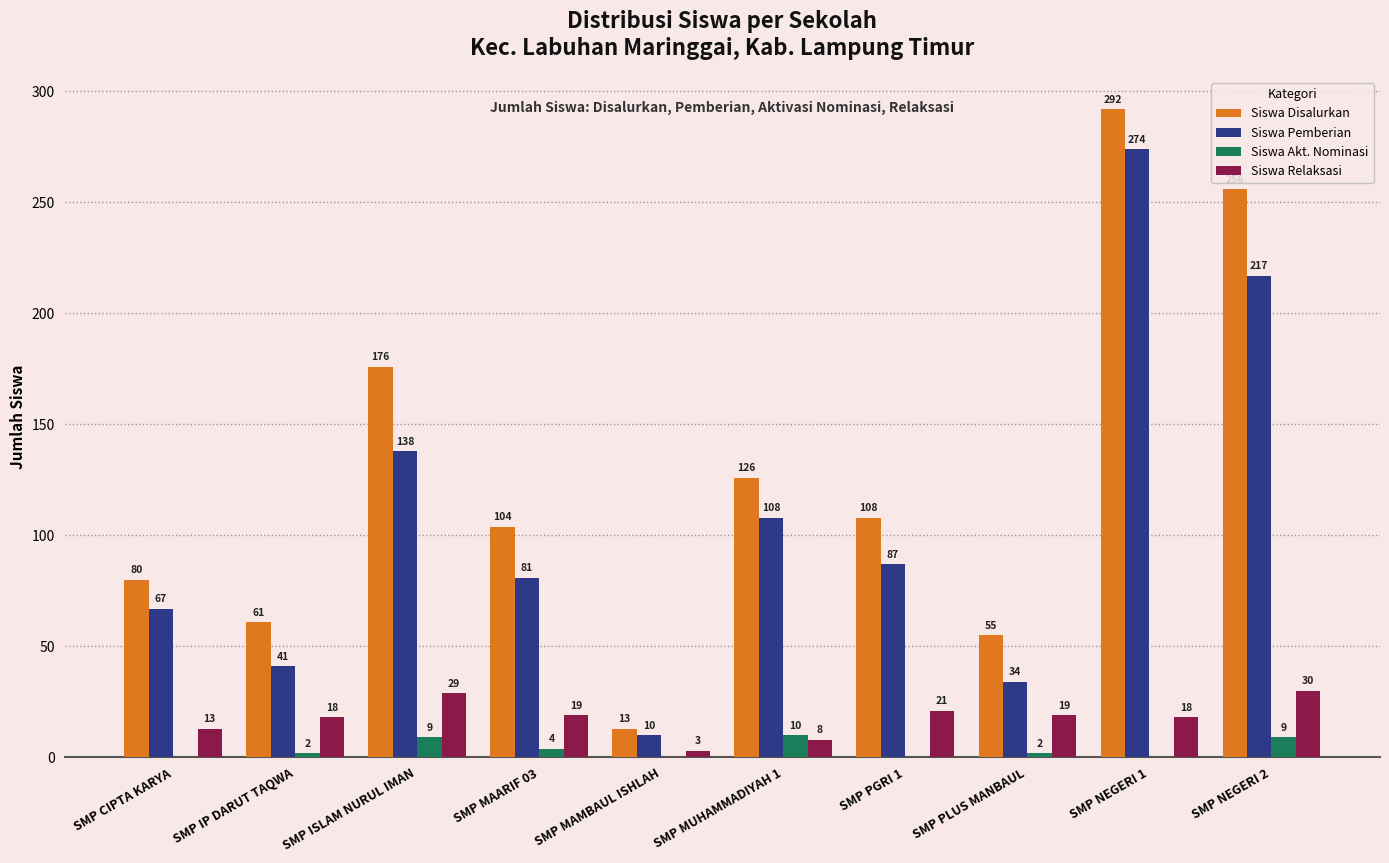

True or false: Siswa Relaksasi has a value of 30 at SMP NEGERI 2.

True